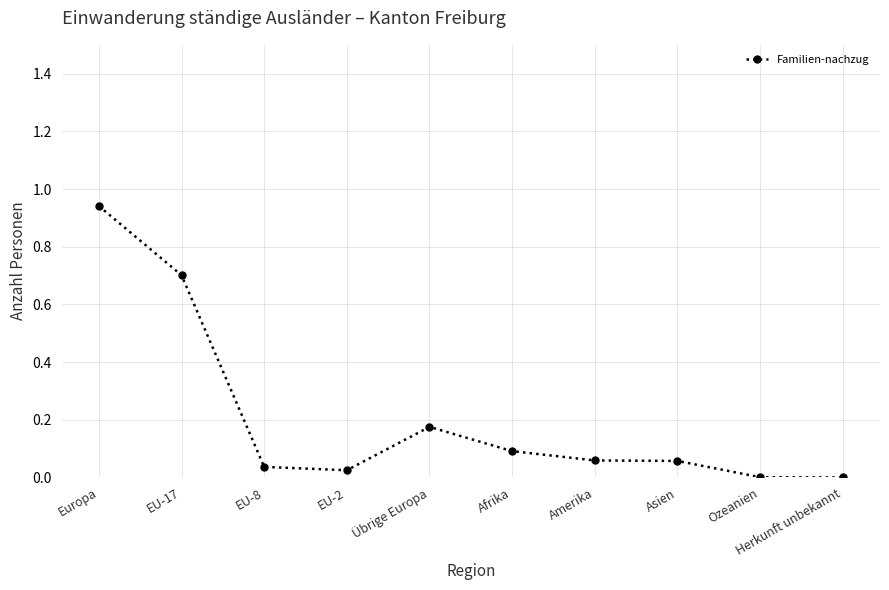

The value at EU-17 is 0.2. True or false?

False